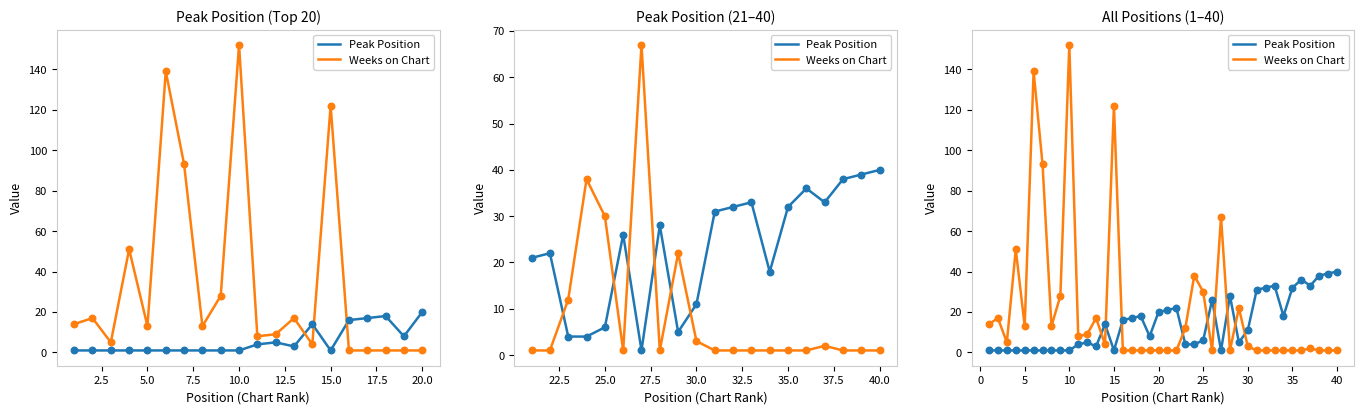

Which series has the largest Y range (max minus min)?

Weeks on Chart